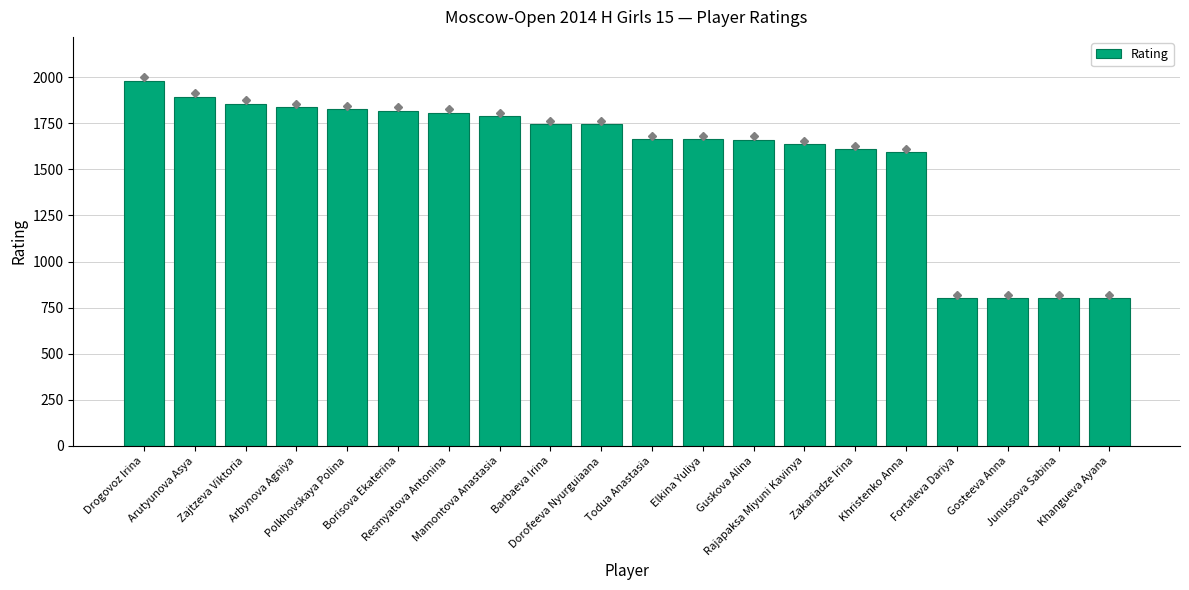

What is the minimum value shown in the chart?

800